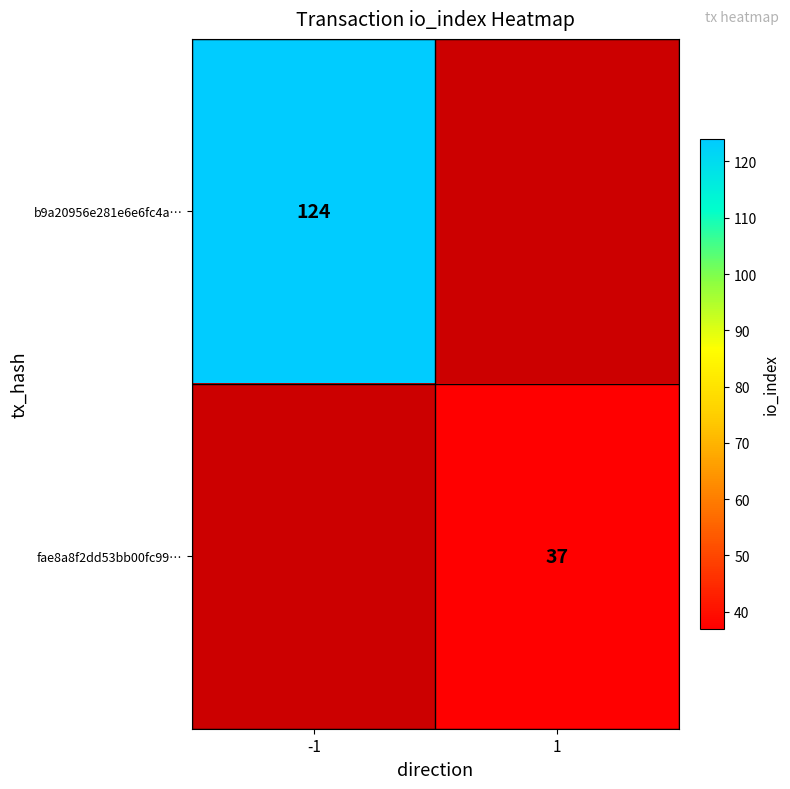

True or false: b9a20956e281e6e6fc4a… has a value of 124 at -1.

True